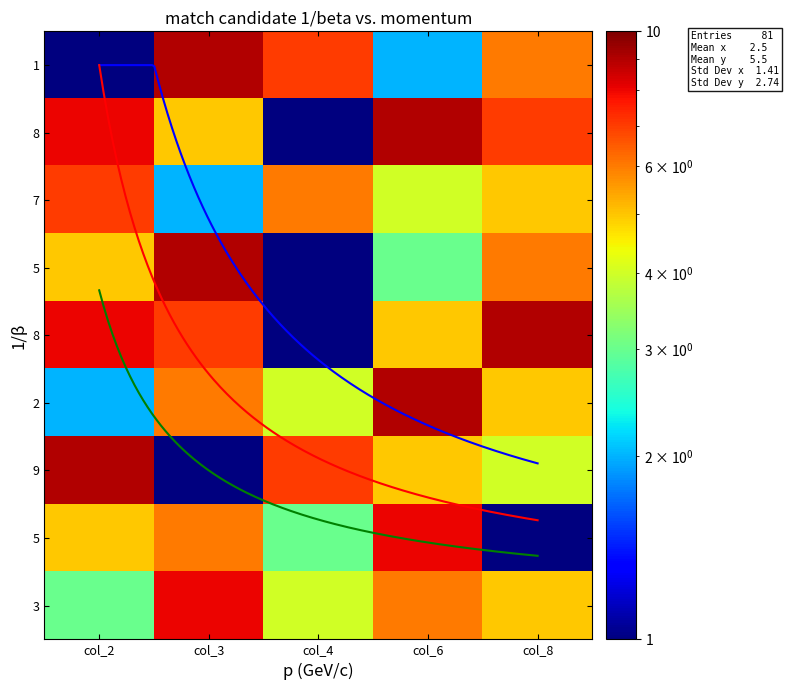

At how many categories does at least one series exceed 5?

5